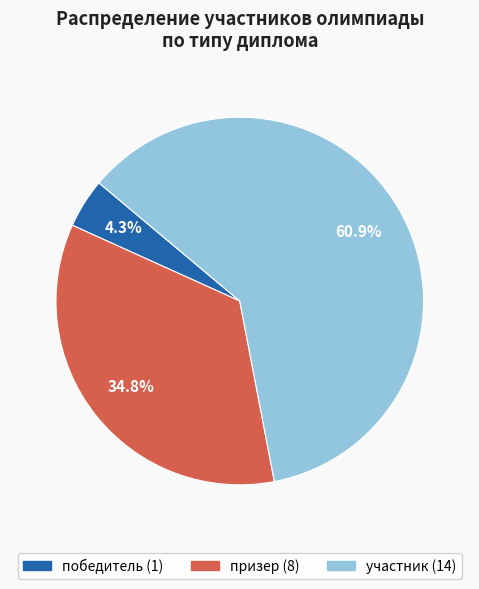

To the nearest percent, what is the difference between the largest and smallest slice percentages?

57%